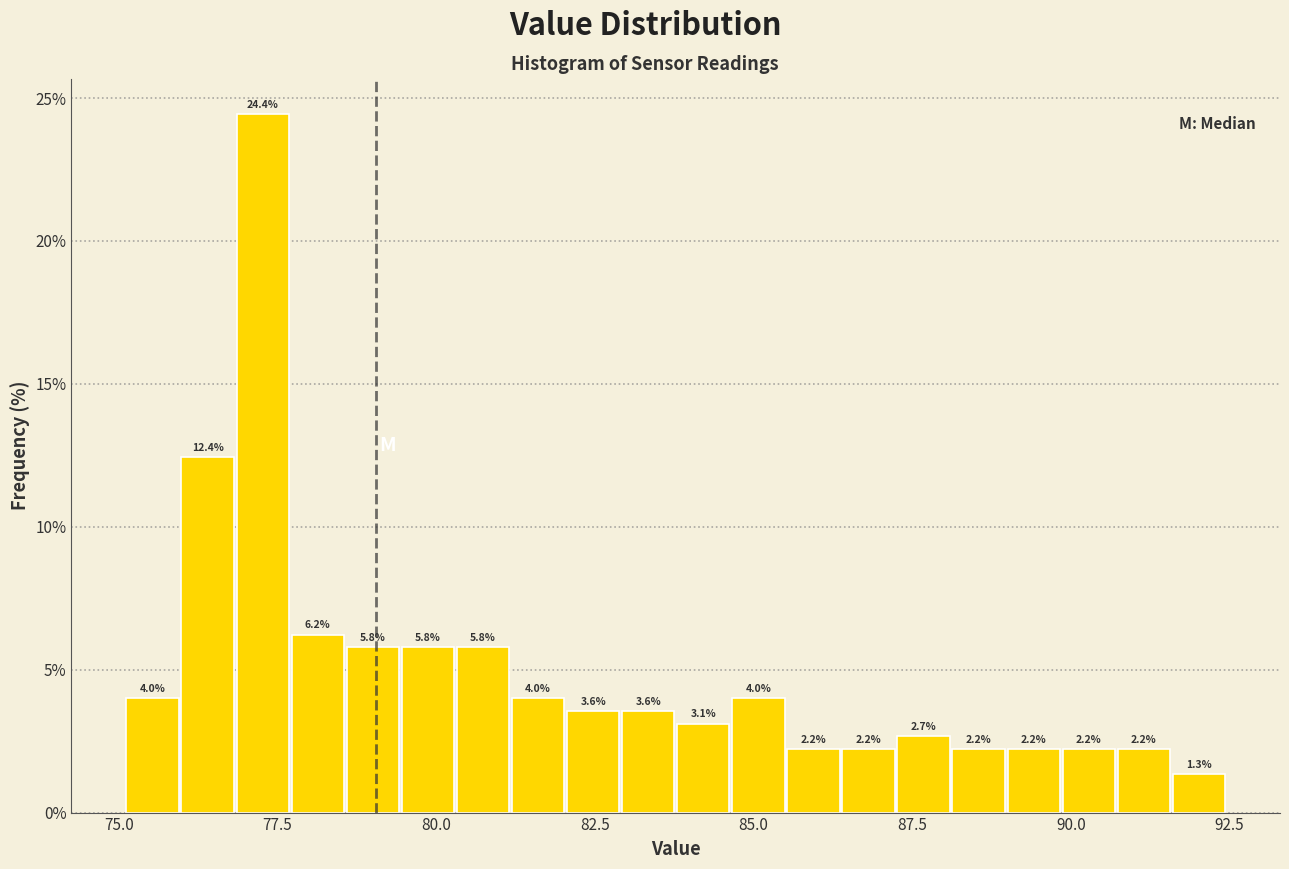

Around what value on the x-axis is the tallest bar? Give the approximate position of its centre, as read against the axis.

77.5